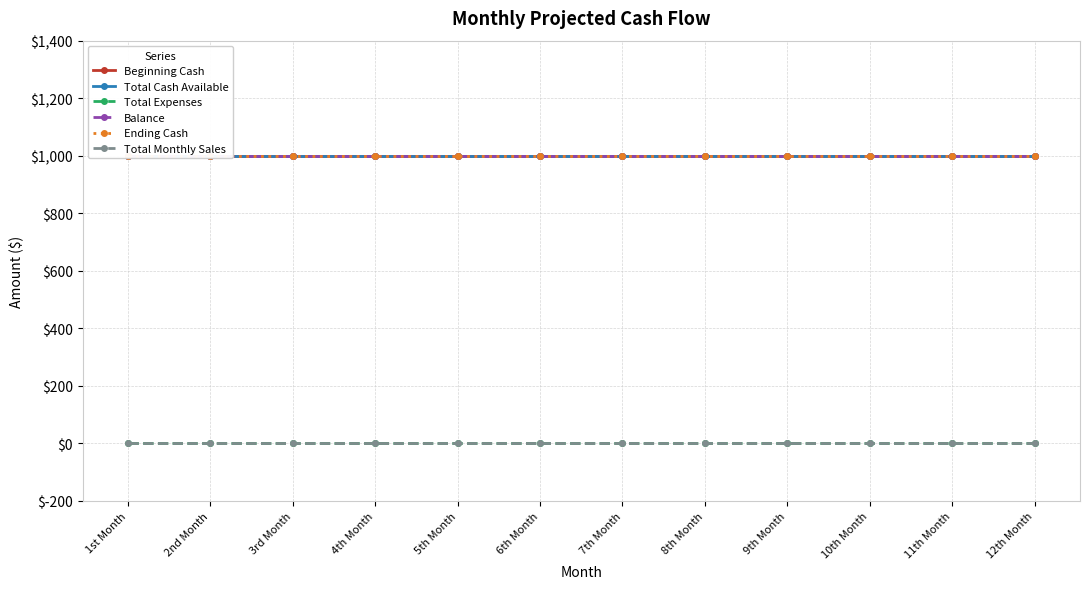

True or false: Balance and Total Monthly Sales cross at least once.

False